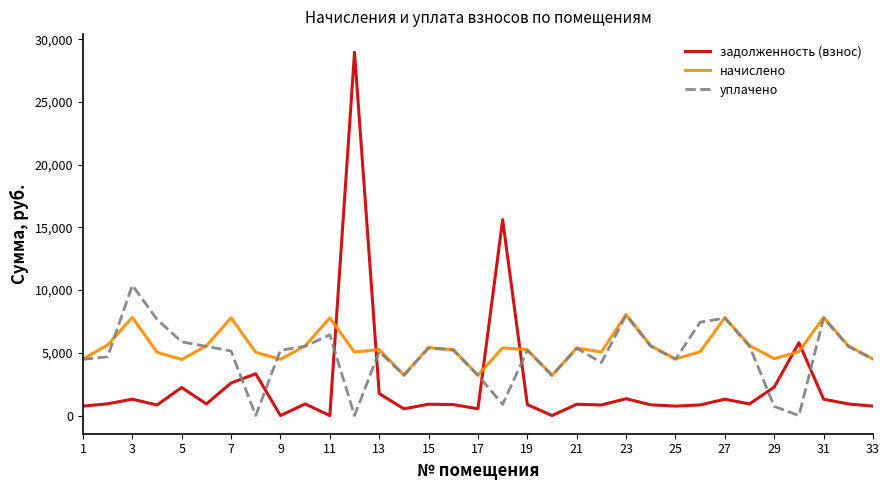

Which series has the widest spread of values?

задолженность (взнос)